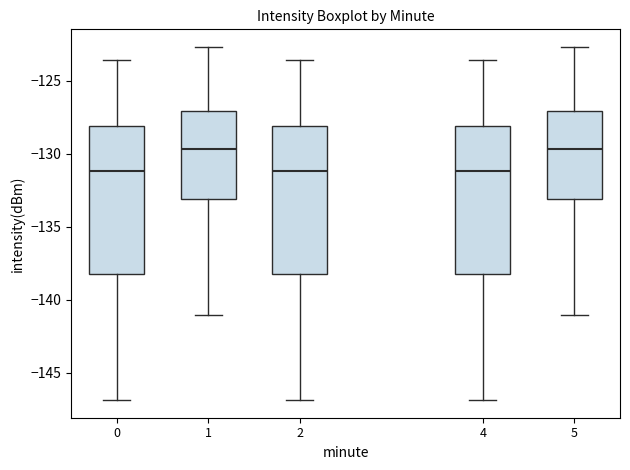

Reading left to right, transcribe this box plot: for each box, give where its median line is, the range the box spans, and where its two whiskers end, as read against the y-axis. The values are not printed on the chart, so give them approximately, as read against the axis.

0: median -131.0, box -138.5 to -128.0, whiskers -147.0 to -123.5
1: median -129.5, box -133.0 to -127.0, whiskers -141.0 to -122.5
2: median -131.0, box -138.5 to -128.0, whiskers -147.0 to -123.5
4: median -131.0, box -138.5 to -128.0, whiskers -147.0 to -123.5
5: median -129.5, box -133.0 to -127.0, whiskers -141.0 to -122.5